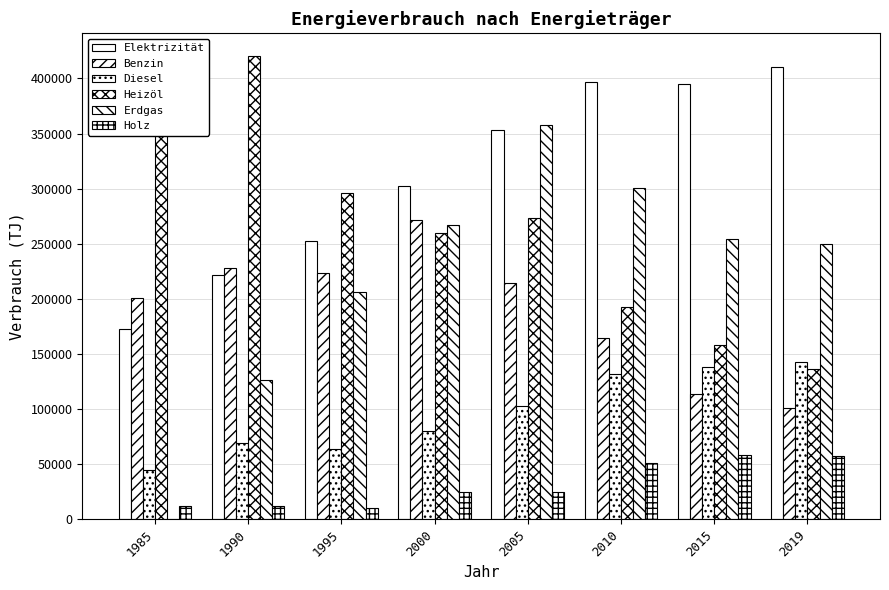

Reading left to right, extract all data points from this chart.

Elektrizität: 172982	221915	252593	302018	353128	396580	395207	409973
Benzin: 200443	227559	223595	271348	214734	164854	113843	100873
Diesel: 45017	69579	63615	79841	102385	132075	138466	142671
Heizöl: 402017	419922	295896	259531	273365	192534	158068	136449
Erdgas: 0	126635	206433	267293	357417	300345	254525	249562
Holz: 11925	11921	10061	24423	25022	50816	58155	57484